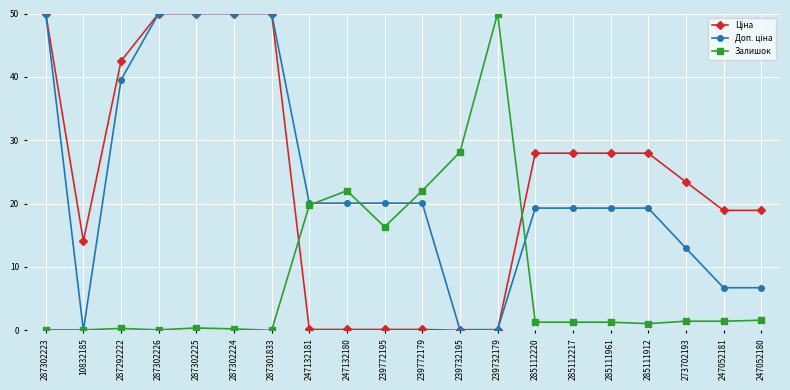

What is the greatest value displayed?

50.0